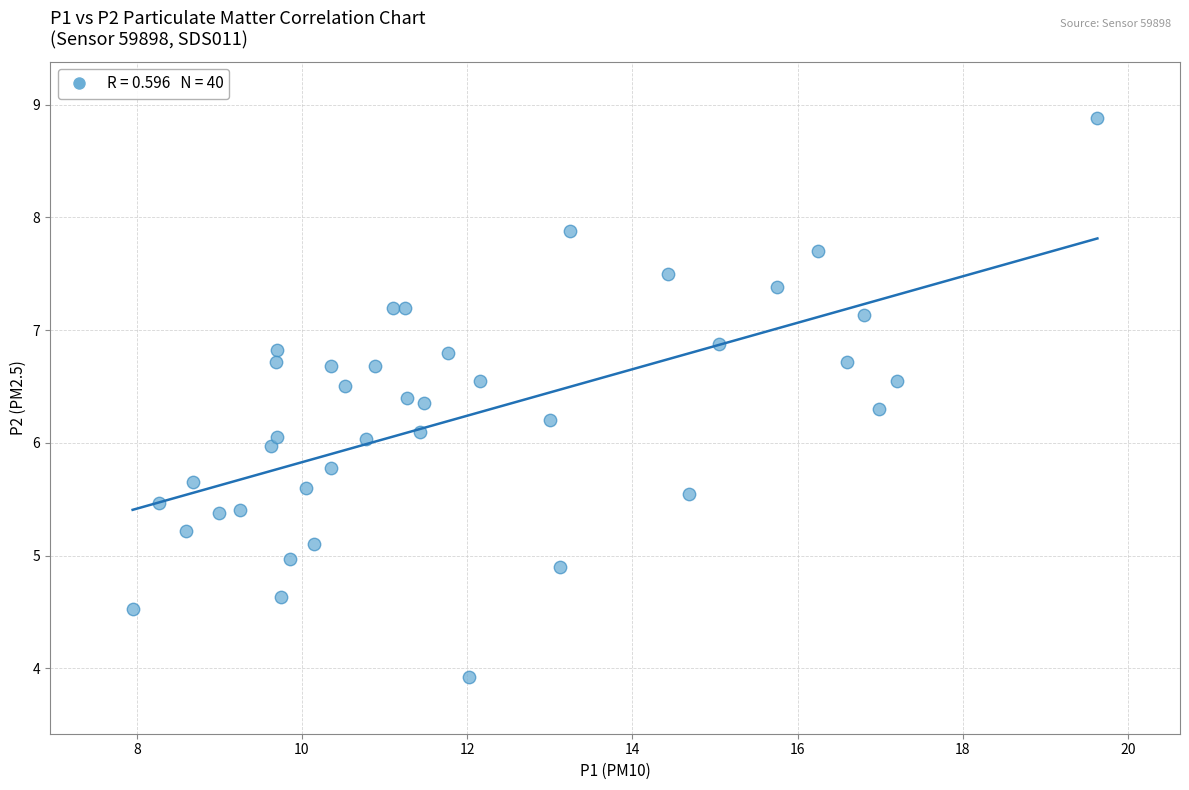

What is the range of Y values (max minus min)?

5.0